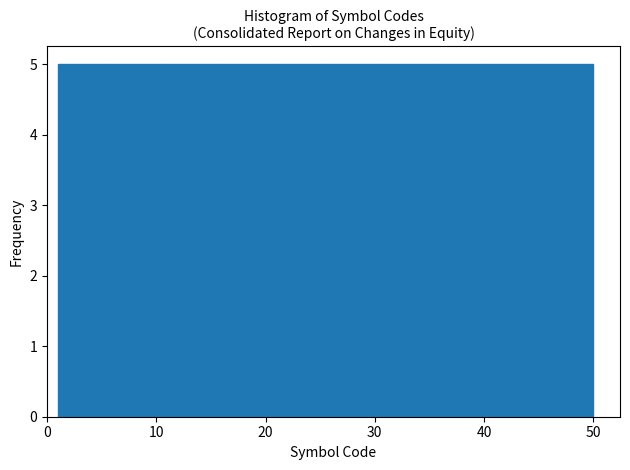

Reading left to right, list every bar in this chart as the range it spans on the x-axis followed by its height. Neither the bar edges nor the heights are printed on the chart, so give them approximately, as read against the axes.

1.0 to 5.9: 5
5.9 to 10.8: 5
10.8 to 15.7: 5
15.7 to 20.6: 5
20.6 to 25.5: 5
25.5 to 30.4: 5
30.4 to 35.3: 5
35.3 to 40.2: 5
40.2 to 45.1: 5
45.1 to 50.0: 5